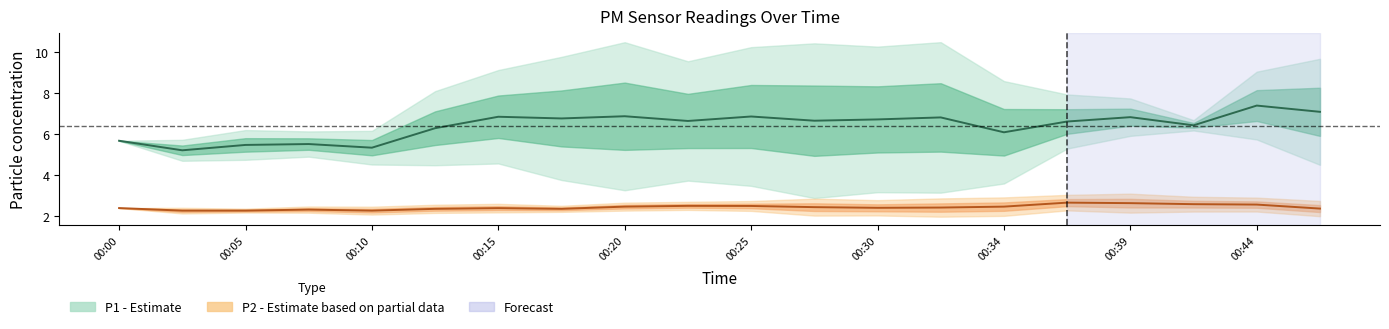

True or false: P1 and P2 cross at least once.

False